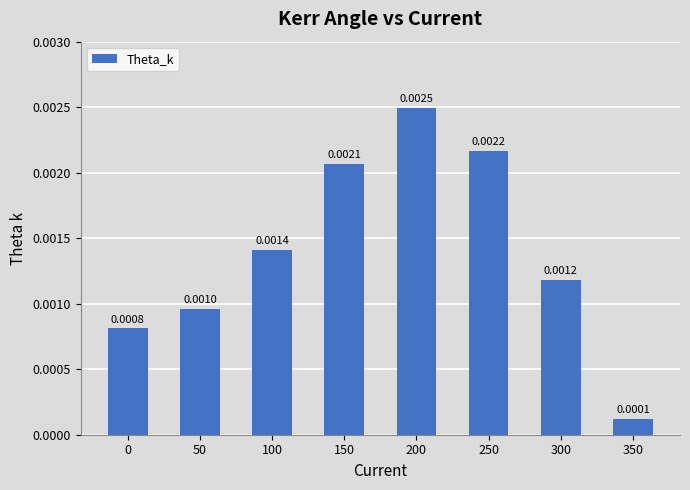

Which has a higher value, 0 or 100?

100